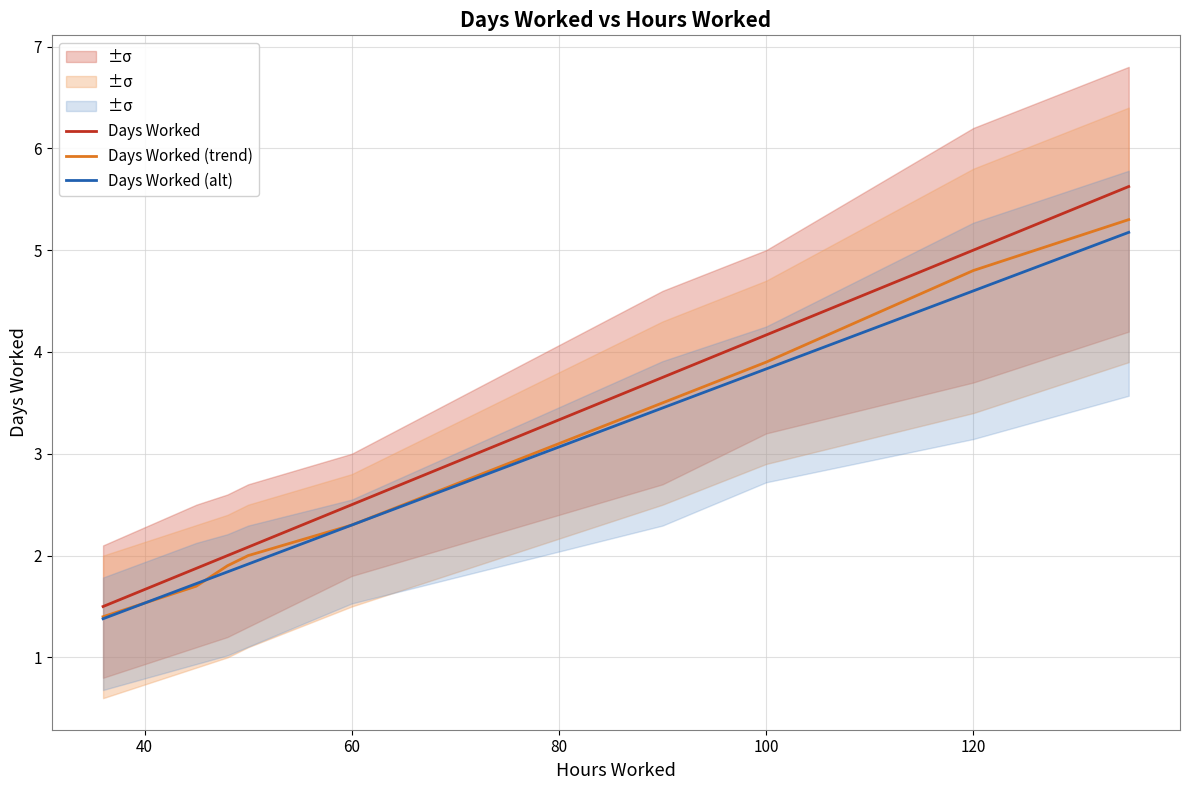

What is the maximum value for Days Worked?

5.6